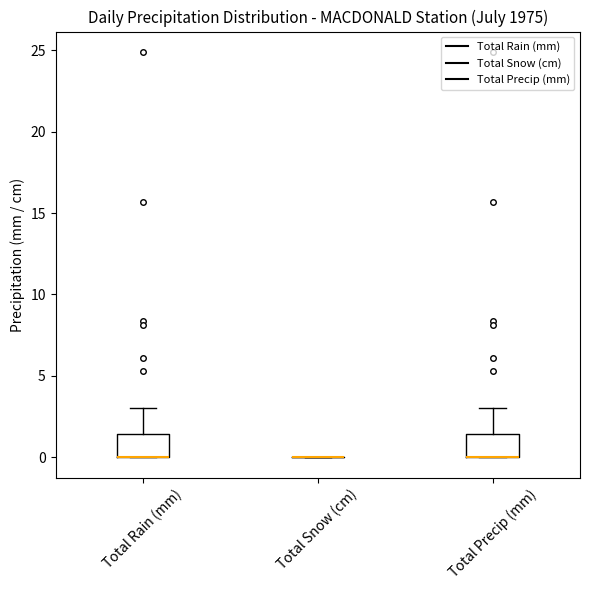

Reading left to right, read every box against the y-axis: the position of its median line, the range the box covers, and the ends of its whiskers. The values are not printed on the chart, so give them approximately, as read against the axis.

Total Rain (mm): median 0.0 (drawn on the box's lower edge), box 0.0 to 1.5, whiskers 0.0 to 3.0
Total Snow (cm): box collapsed to a line at 0.0, whiskers 0.0 to 0.0
Total Precip (mm): median 0.0 (drawn on the box's lower edge), box 0.0 to 1.5, whiskers 0.0 to 3.0